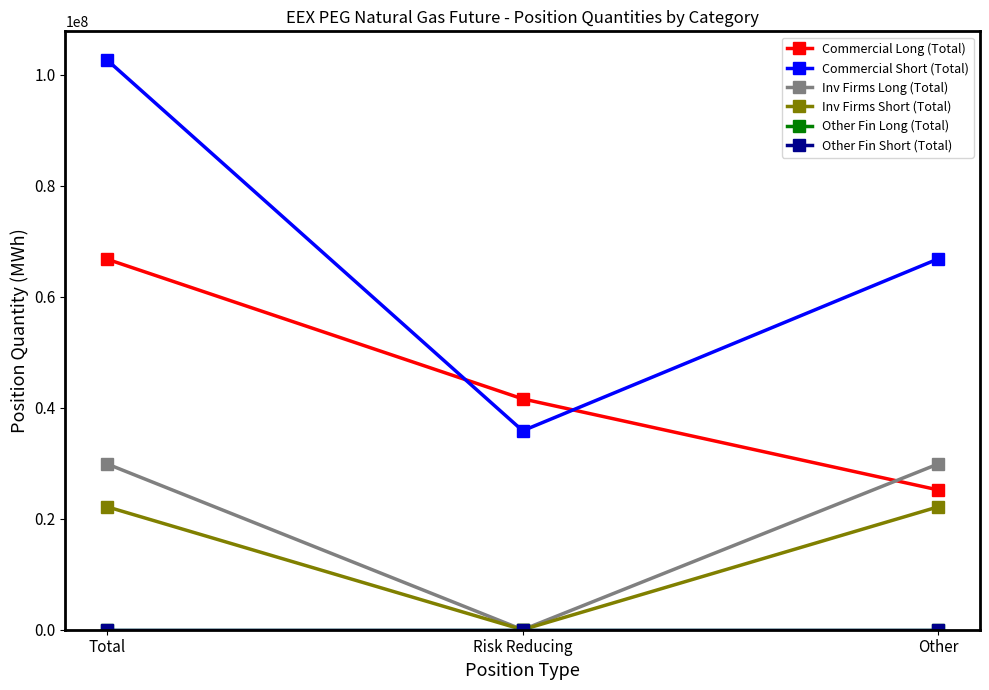

Is this an area chart (filled region under the line)?

No